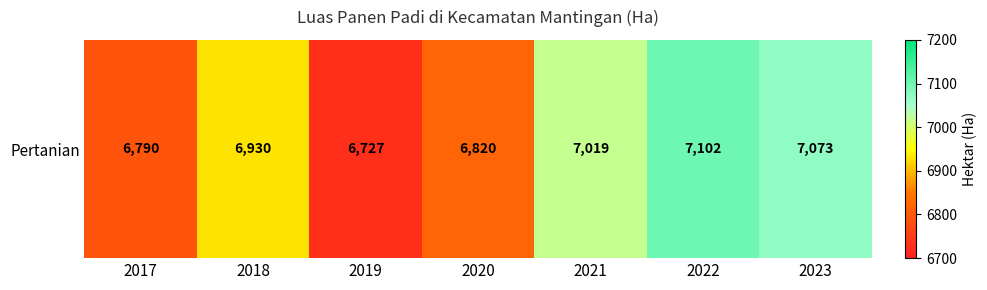

Reading left to right, transcribe all the data shown in this chart.

6790	6930	6727	6820	7019	7102	7073